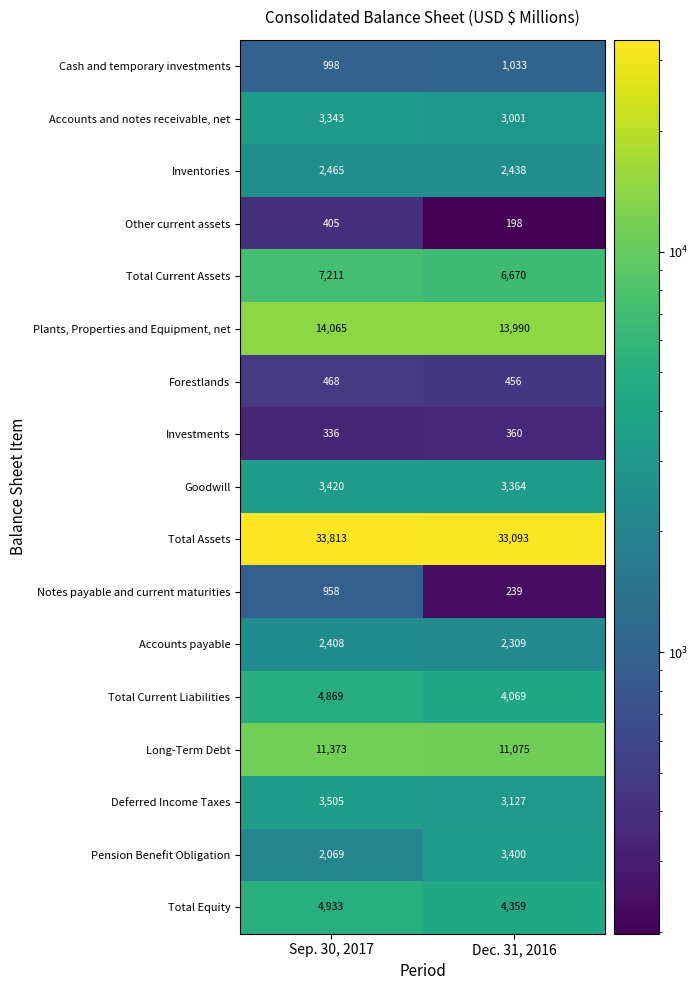

At which label is Investments closest to 348?

Sep. 30, 2017